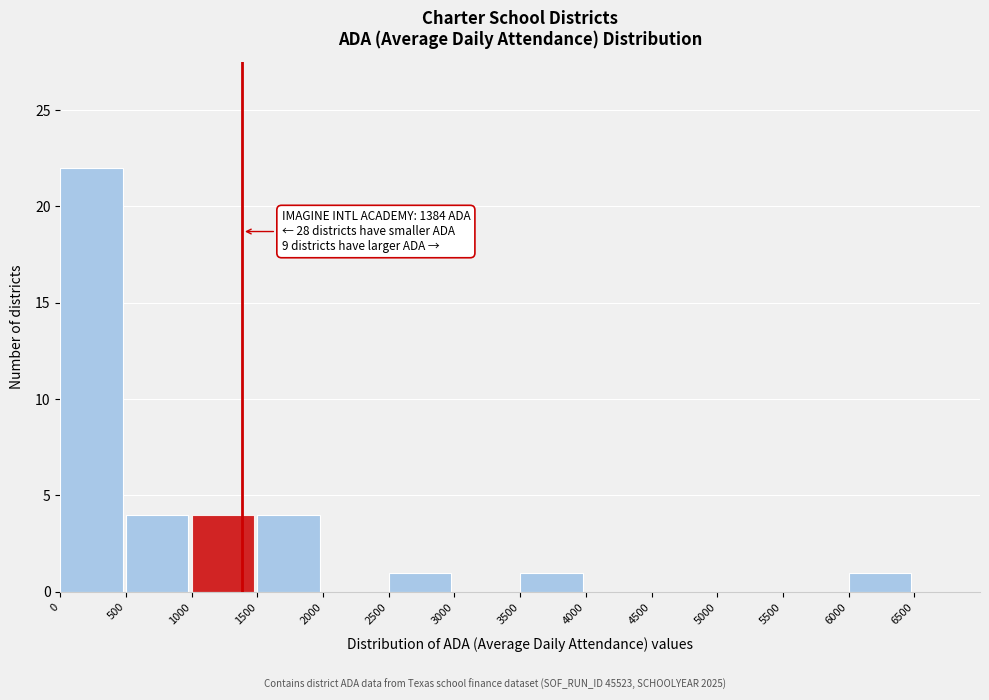

Which range on the x-axis has the tallest bar?

0 to 500